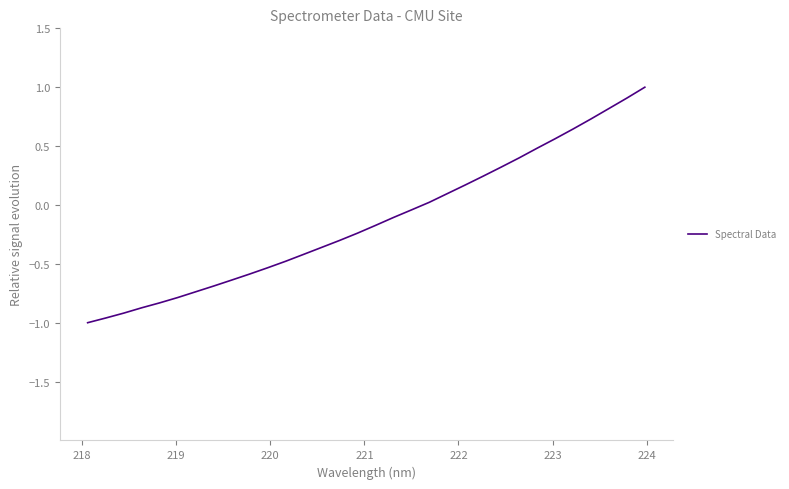

What is the maximum value shown in the chart?

1.0